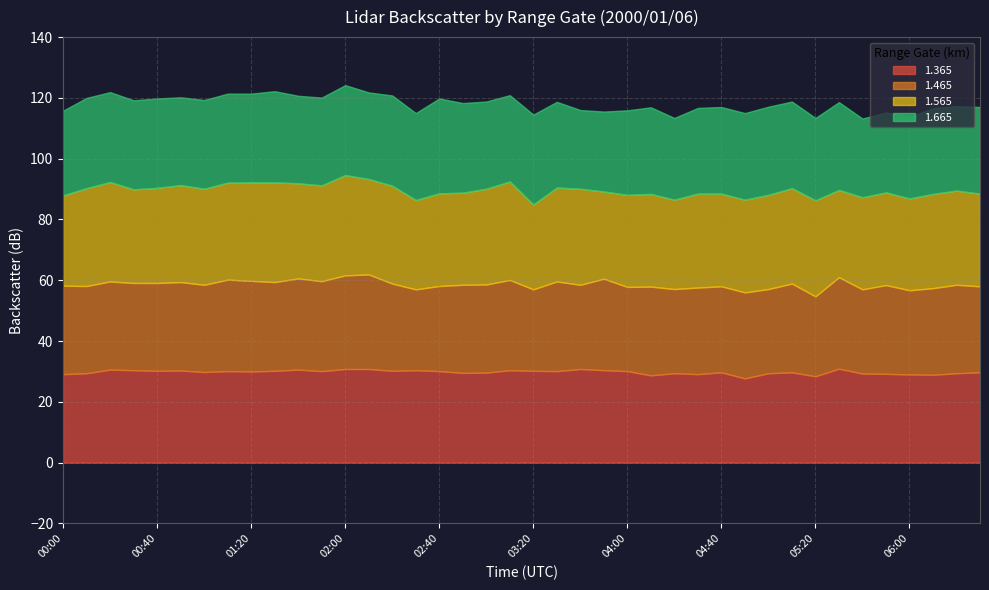

What are all the series names shown in the legend?

1.365, 1.465, 1.565, 1.665